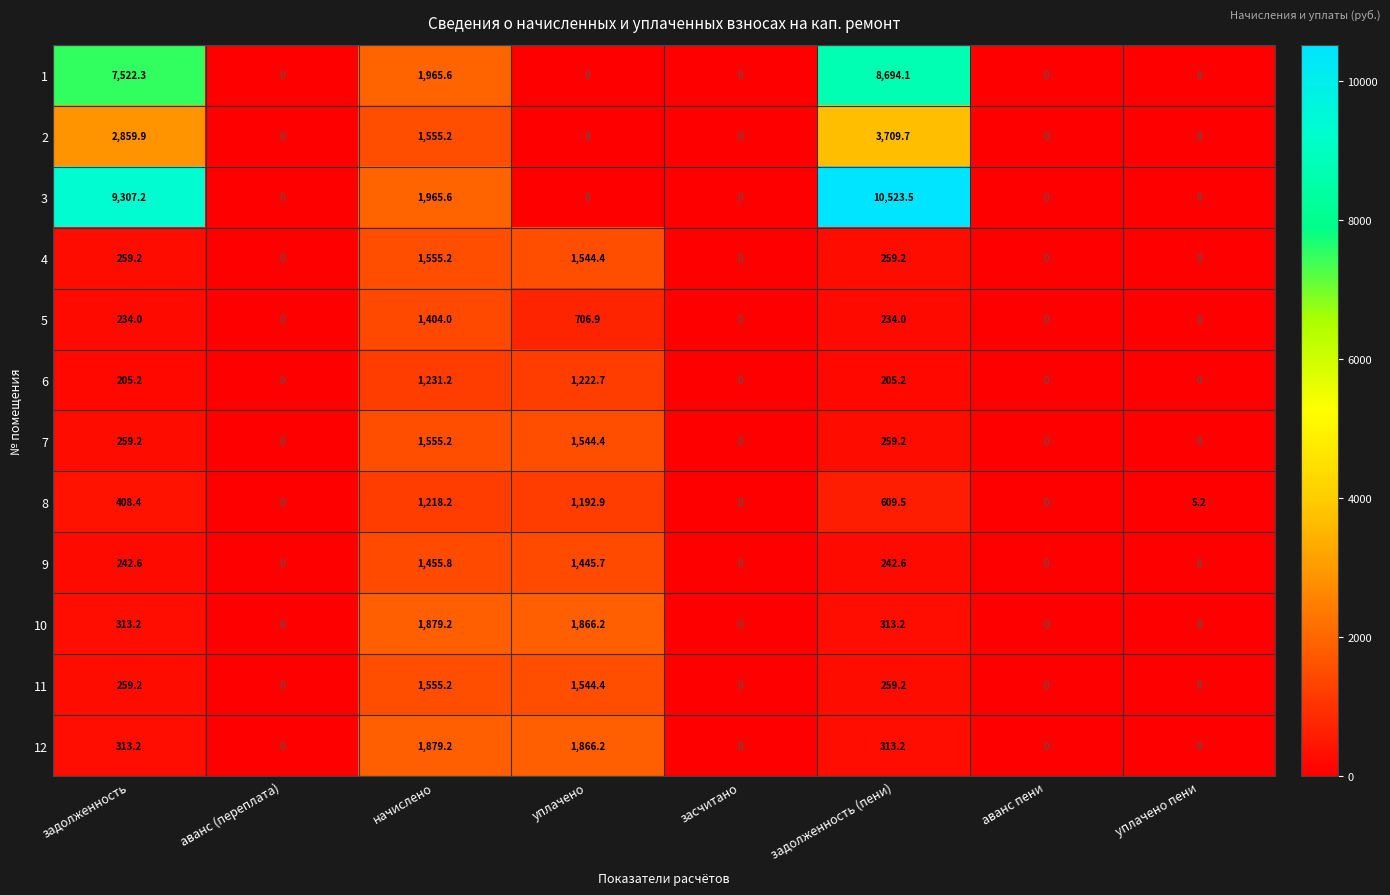

What is the total value across all series at задолженность (пени)?

25622.6